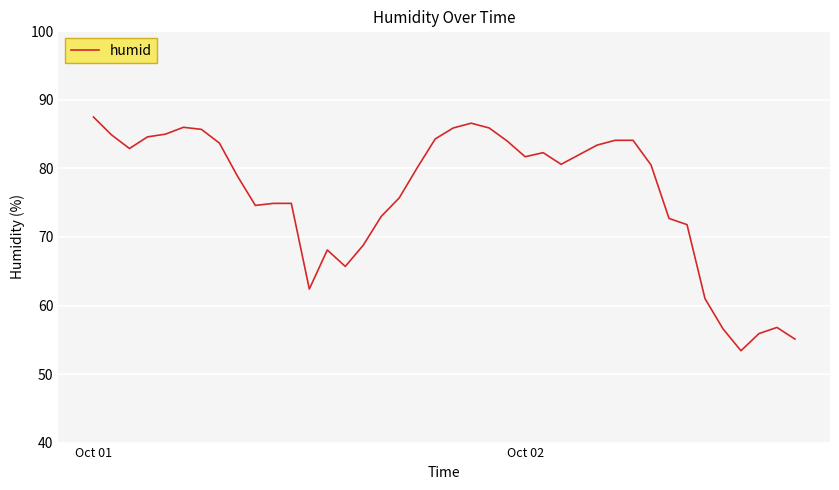

What is the greatest value displayed?

87.5